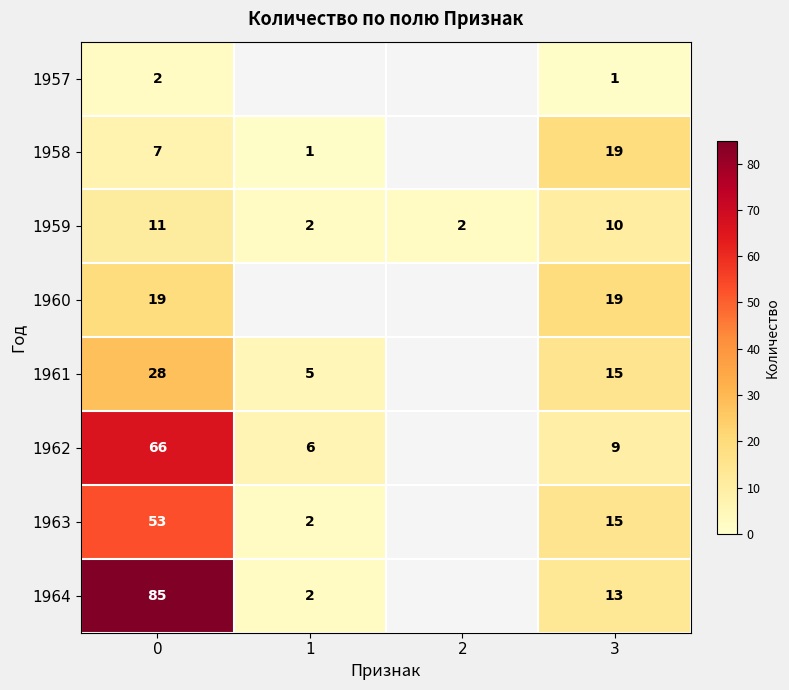

What is the sum of the 1961 values at 3 and 1?

20